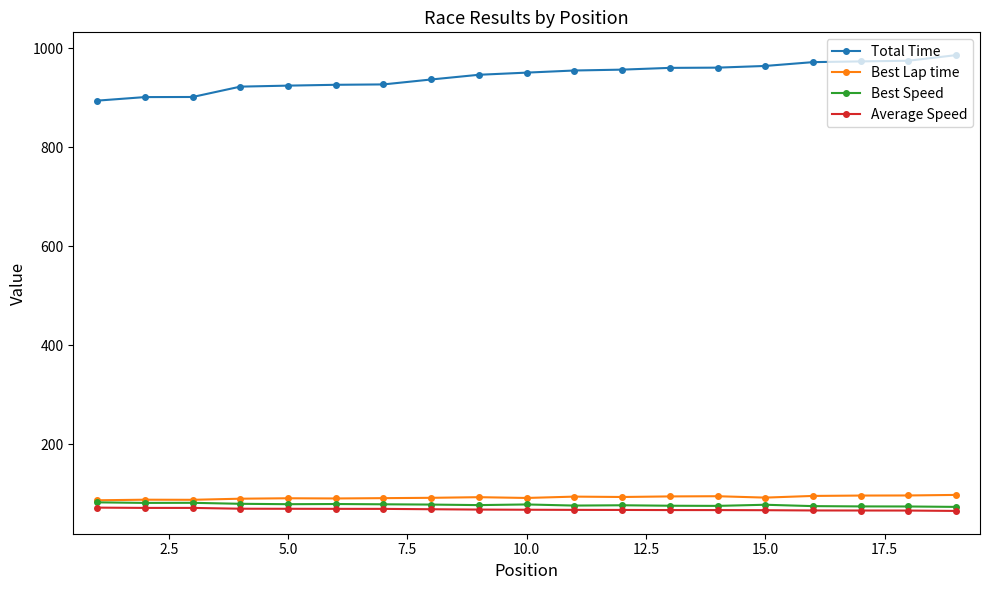

At how many categories does at least one series exceed 713?

19